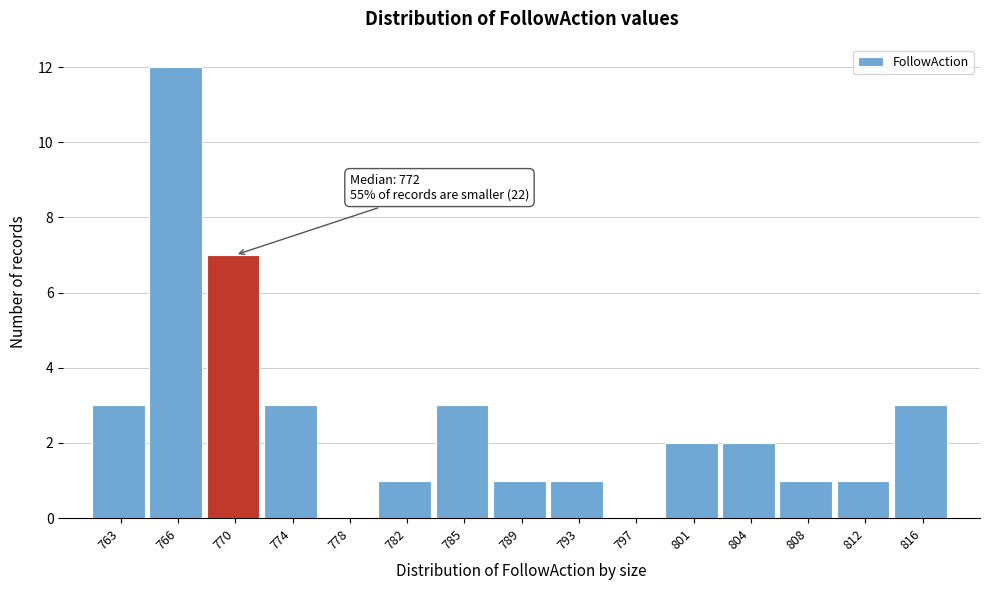

Reading right to left, transcribe all the data shown in this chart.

816=3	812=1	808=1	804=2	801=2	797=0	793=1	789=1	785=3	782=1	778=0	774=3	770=7	766=12	763=3